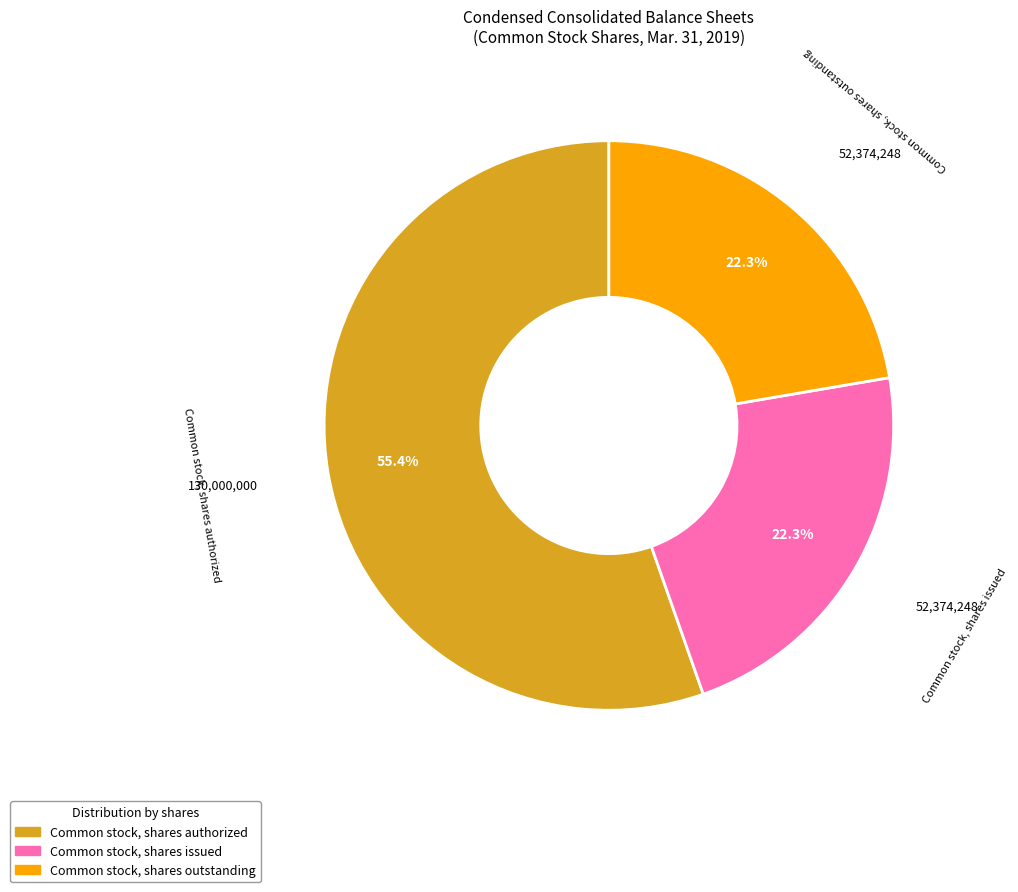

To the nearest percent, what is the difference between the Common stock, shares outstanding and Common stock, shares authorized slice percentages?

33%